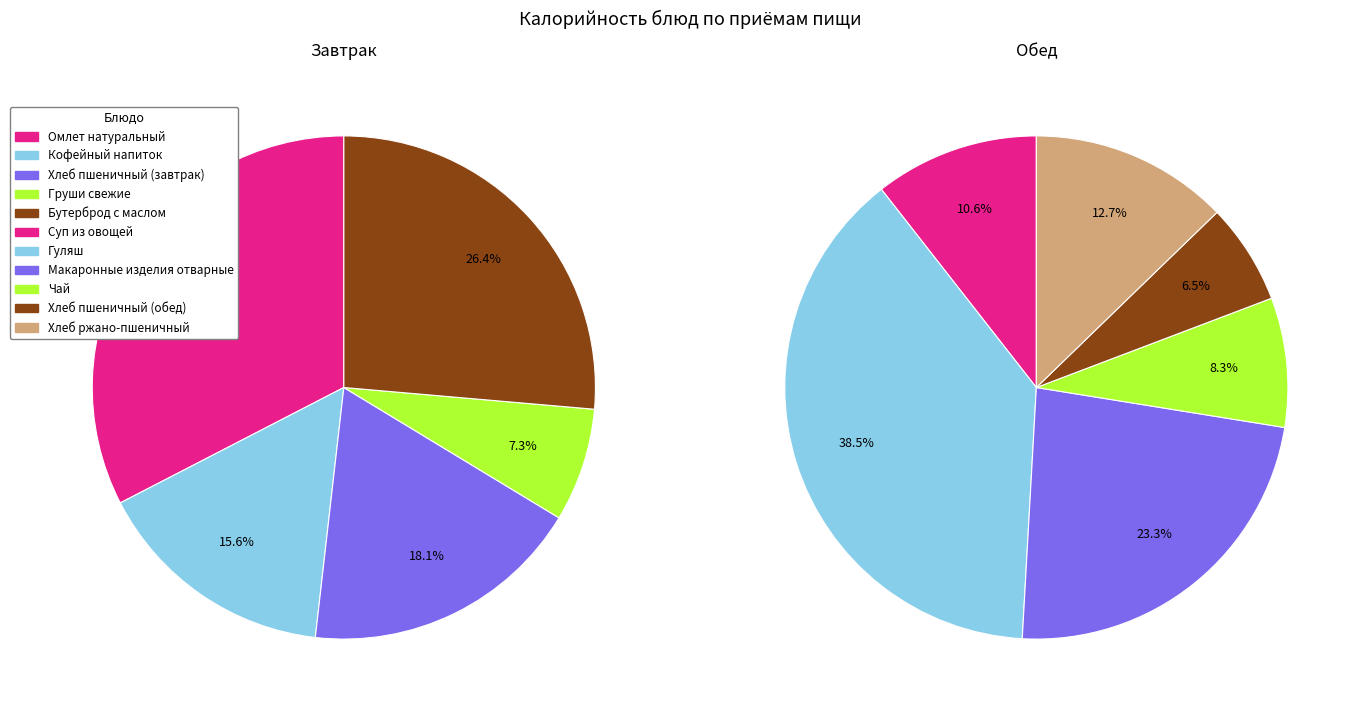

What is the largest slice in the pie chart?

Гуляш